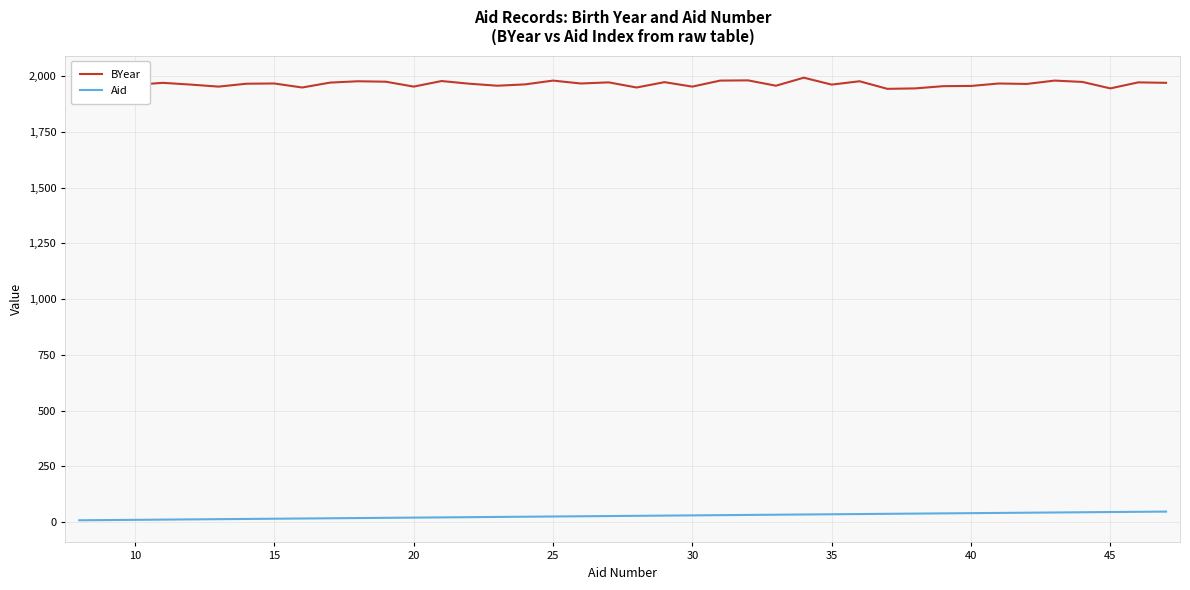

What are all the series names shown in the legend?

BYear, Aid